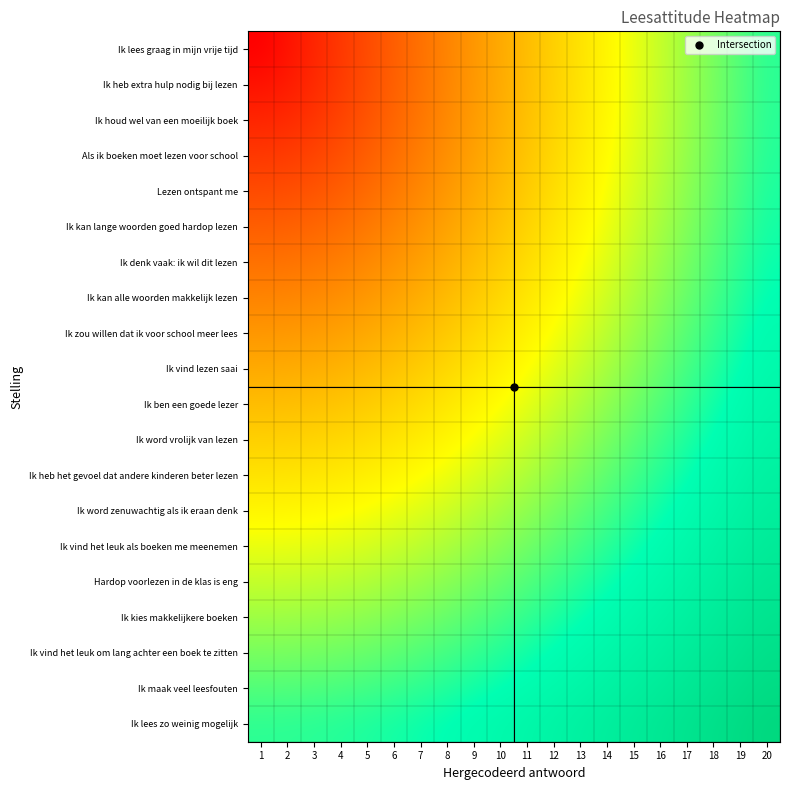

Reading right to left, extract all data points from this chart.

Ik lees graag in mijn vrije tijd: 20=0.7	19=0.7	18=0.6	17=0.6	16=0.6	15=0.5	14=0.5	13=0.4	12=0.4	11=0.4	10=0.3	9=0.3	8=0.3	7=0.2	6=0.2	5=0.1	4=0.1	3=0.1	2=0.0	1=0.0
Ik heb extra hulp nodig bij lezen: 20=0.7	19=0.7	18=0.6	17=0.6	16=0.6	15=0.5	14=0.5	13=0.4	12=0.4	11=0.4	10=0.3	9=0.3	8=0.3	7=0.2	6=0.2	5=0.2	4=0.1	3=0.1	2=0.1	1=0.0
Ik houd wel van een moeilijk boek: 20=0.7	19=0.7	18=0.6	17=0.6	16=0.6	15=0.5	14=0.5	13=0.5	12=0.4	11=0.4	10=0.3	9=0.3	8=0.3	7=0.2	6=0.2	5=0.2	4=0.1	3=0.1	2=0.1	1=0.1
Als ik boeken moet lezen voor school: 20=0.7	19=0.7	18=0.6	17=0.6	16=0.6	15=0.5	14=0.5	13=0.5	12=0.4	11=0.4	10=0.4	9=0.3	8=0.3	7=0.2	6=0.2	5=0.2	4=0.2	3=0.1	2=0.1	1=0.1
Lezen ontspant me: 20=0.7	19=0.7	18=0.6	17=0.6	16=0.6	15=0.5	14=0.5	13=0.5	12=0.4	11=0.4	10=0.4	9=0.3	8=0.3	7=0.3	6=0.2	5=0.2	4=0.2	3=0.2	2=0.2	1=0.1
Ik kan lange woorden goed hardop lezen: 20=0.7	19=0.7	18=0.7	17=0.6	16=0.6	15=0.6	14=0.5	13=0.5	12=0.4	11=0.4	10=0.4	9=0.4	8=0.3	7=0.3	6=0.3	5=0.2	4=0.2	3=0.2	2=0.2	1=0.2
Ik denk vaak: ik wil dit lezen: 20=0.7	19=0.7	18=0.7	17=0.6	16=0.6	15=0.6	14=0.5	13=0.5	12=0.5	11=0.4	10=0.4	9=0.4	8=0.3	7=0.3	6=0.3	5=0.3	4=0.2	3=0.2	2=0.2	1=0.2
Ik kan alle woorden makkelijk lezen: 20=0.8	19=0.7	18=0.7	17=0.6	16=0.6	15=0.6	14=0.5	13=0.5	12=0.5	11=0.5	10=0.4	9=0.4	8=0.4	7=0.3	6=0.3	5=0.3	4=0.3	3=0.3	2=0.3	1=0.3
Ik zou willen dat ik voor school meer lees: 20=0.8	19=0.7	18=0.7	17=0.7	16=0.6	15=0.6	14=0.6	13=0.5	12=0.5	11=0.5	10=0.4	9=0.4	8=0.4	7=0.4	6=0.4	5=0.3	4=0.3	3=0.3	2=0.3	1=0.3
Ik vind lezen saai: 20=0.8	19=0.7	18=0.7	17=0.7	16=0.7	15=0.6	14=0.6	13=0.6	12=0.5	11=0.5	10=0.5	9=0.4	8=0.4	7=0.4	6=0.4	5=0.4	4=0.4	3=0.3	2=0.3	1=0.3
Ik ben een goede lezer: 20=0.8	19=0.8	18=0.7	17=0.7	16=0.7	15=0.6	14=0.6	13=0.6	12=0.6	11=0.5	10=0.5	9=0.5	8=0.5	7=0.4	6=0.4	5=0.4	4=0.4	3=0.4	2=0.4	1=0.4
Ik word vrolijk van lezen: 20=0.8	19=0.8	18=0.8	17=0.7	16=0.7	15=0.7	14=0.6	13=0.6	12=0.6	11=0.6	10=0.5	9=0.5	8=0.5	7=0.5	6=0.4	5=0.4	4=0.4	3=0.4	2=0.4	1=0.4
Ik heb het gevoel dat andere kinderen beter lezen: 20=0.8	19=0.8	18=0.8	17=0.7	16=0.7	15=0.7	14=0.7	13=0.6	12=0.6	11=0.6	10=0.6	9=0.5	8=0.5	7=0.5	6=0.5	5=0.5	4=0.5	3=0.5	2=0.4	1=0.4
Ik word zenuwachtig als ik eraan denk: 20=0.9	19=0.8	18=0.8	17=0.8	16=0.7	15=0.7	14=0.7	13=0.7	12=0.6	11=0.6	10=0.6	9=0.6	8=0.5	7=0.5	6=0.5	5=0.5	4=0.5	3=0.5	2=0.5	1=0.5
Ik vind het leuk als boeken me meenemen: 20=0.9	19=0.8	18=0.8	17=0.8	16=0.8	15=0.7	14=0.7	13=0.7	12=0.7	11=0.6	10=0.6	9=0.6	8=0.6	7=0.6	6=0.6	5=0.5	4=0.5	3=0.5	2=0.5	1=0.5
Hardop voorlezen in de klas is eng: 20=0.9	19=0.9	18=0.8	17=0.8	16=0.8	15=0.8	14=0.7	13=0.7	12=0.7	11=0.7	10=0.7	9=0.6	8=0.6	7=0.6	6=0.6	5=0.6	4=0.6	3=0.6	2=0.6	1=0.6
Ik kies makkelijkere boeken: 20=0.9	19=0.9	18=0.9	17=0.8	16=0.8	15=0.8	14=0.8	13=0.7	12=0.7	11=0.7	10=0.7	9=0.7	8=0.6	7=0.6	6=0.6	5=0.6	4=0.6	3=0.6	2=0.6	1=0.6
Ik vind het leuk om lang achter een boek te zitten: 20=0.9	19=0.9	18=0.9	17=0.9	16=0.8	15=0.8	14=0.8	13=0.8	12=0.8	11=0.7	10=0.7	9=0.7	8=0.7	7=0.7	6=0.7	5=0.6	4=0.6	3=0.6	2=0.6	1=0.6
Ik maak veel leesfouten: 20=1.0	19=0.9	18=0.9	17=0.9	16=0.9	15=0.8	14=0.8	13=0.8	12=0.8	11=0.8	10=0.7	9=0.7	8=0.7	7=0.7	6=0.7	5=0.7	4=0.7	3=0.7	2=0.7	1=0.7
Ik lees zo weinig mogelijk: 20=1.0	19=1.0	18=0.9	17=0.9	16=0.9	15=0.9	14=0.9	13=0.8	12=0.8	11=0.8	10=0.8	9=0.8	8=0.8	7=0.7	6=0.7	5=0.7	4=0.7	3=0.7	2=0.7	1=0.7